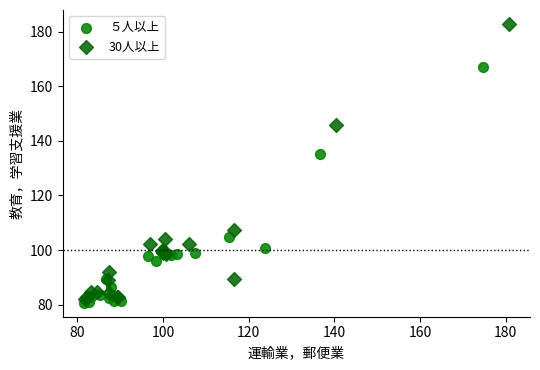

Which series has the largest Y range (max minus min)?

30人以上